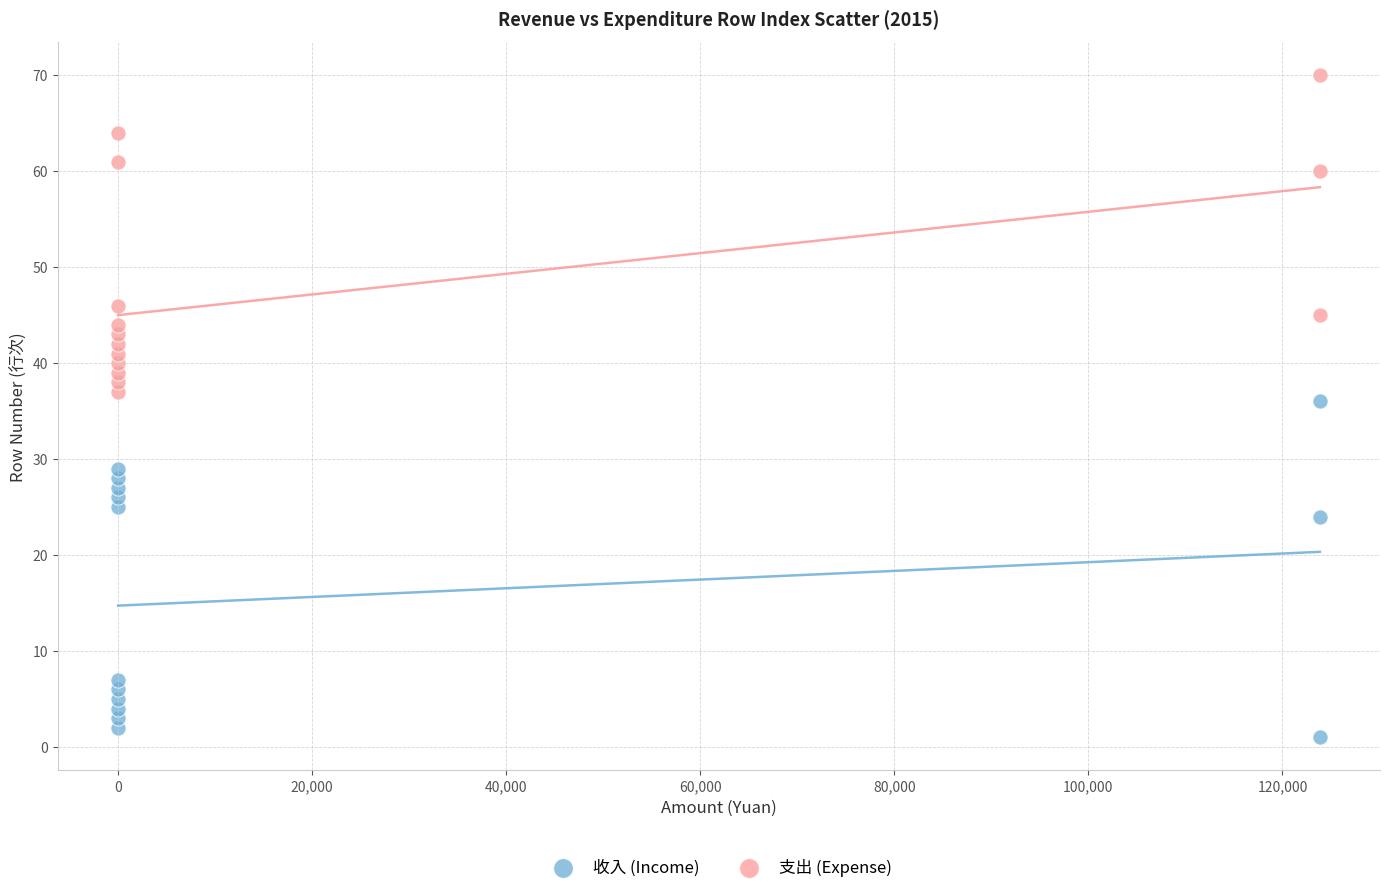

Which series contains the lowest Y value?

收入 (Income)